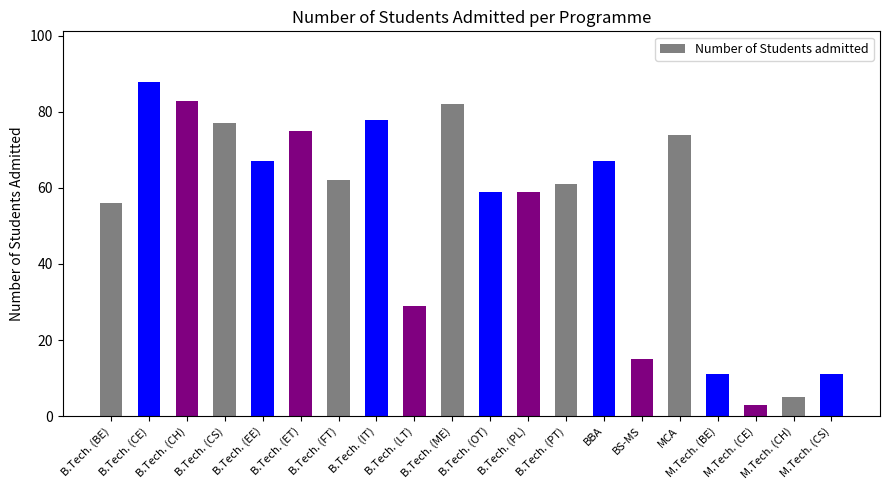

Read the value at B.Tech. (BE), to the nearest 5.

55